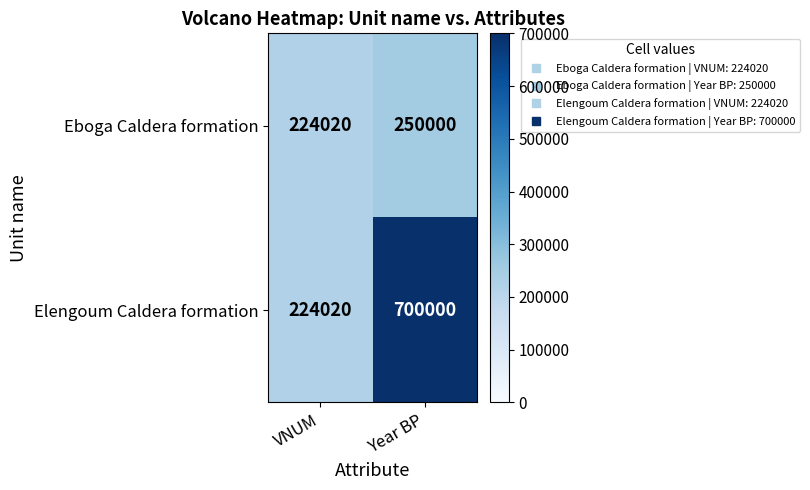

What is the sum of all Elengoum Caldera formation values?

924020